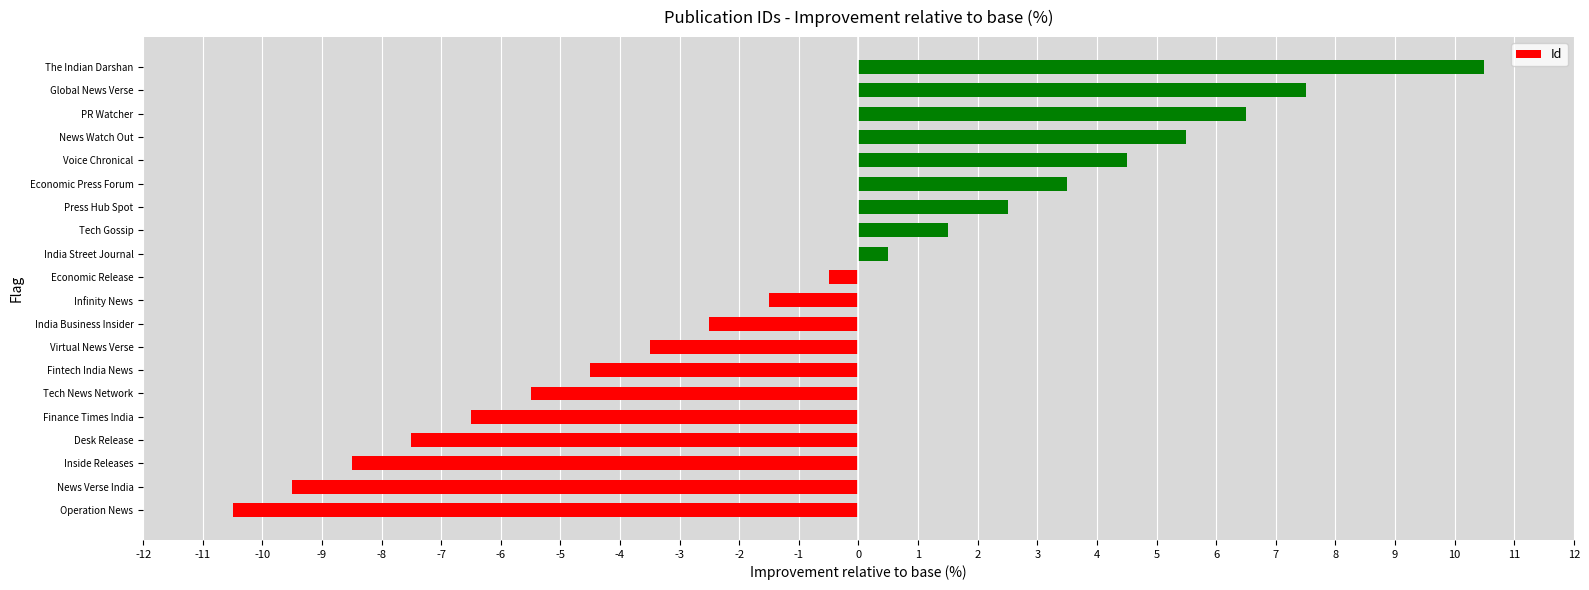

Is it true that the value at Voice Chronical is 7.8?

False